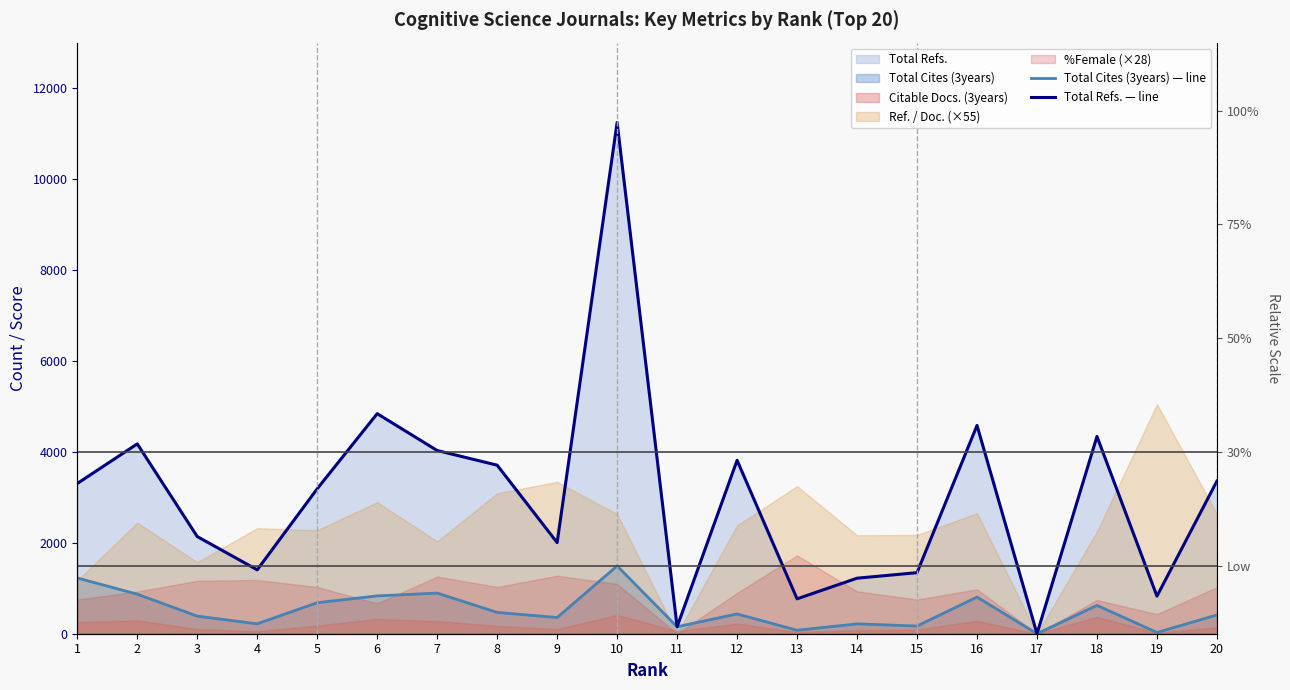

Rank the categories by Total Refs. — line value from lowest to highest.

17, 11, 13, 19, 14, 15, 4, 9, 3, 5, 1, 20, 8, 12, 7, 2, 18, 16, 6, 10